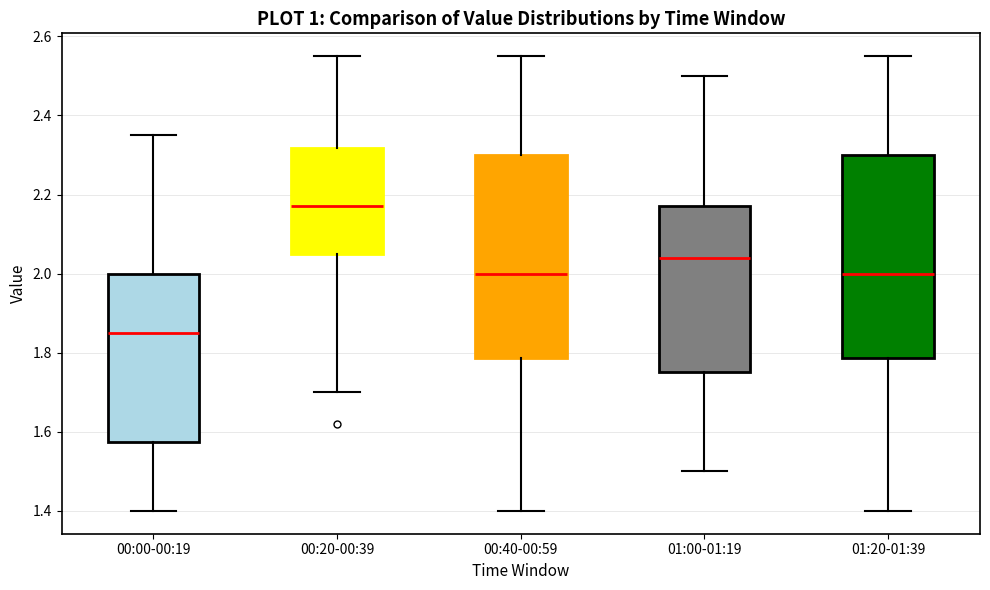

Reading left to right, transcribe this box plot: for each box, give where its median line is, the range the box spans, and where its two whiskers end, as read against the y-axis. The values are not printed on the chart, so give them approximately, as read against the axis.

00:00-00:19: median 1.86, box 1.58 to 2.00, whiskers 1.40 to 2.36
00:20-00:39: median 2.18, box 2.06 to 2.32, whiskers 1.70 to 2.56
00:40-00:59: median 2.00, box 1.78 to 2.30, whiskers 1.40 to 2.56
01:00-01:19: median 2.04, box 1.76 to 2.18, whiskers 1.50 to 2.50
01:20-01:39: median 2.00, box 1.78 to 2.30, whiskers 1.40 to 2.56